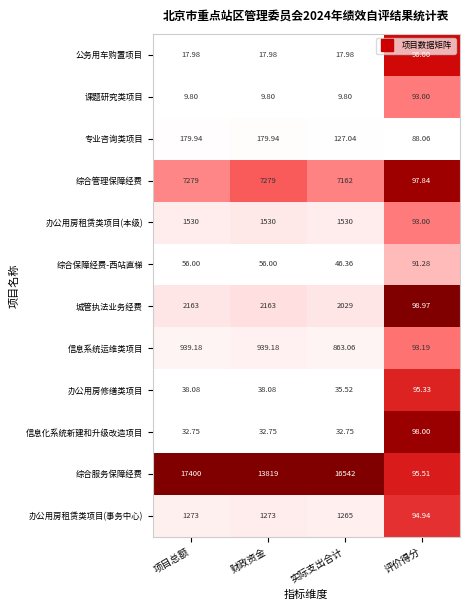

Which series changed the most between 项目总额 and 财政资金?

综合服务保障经费